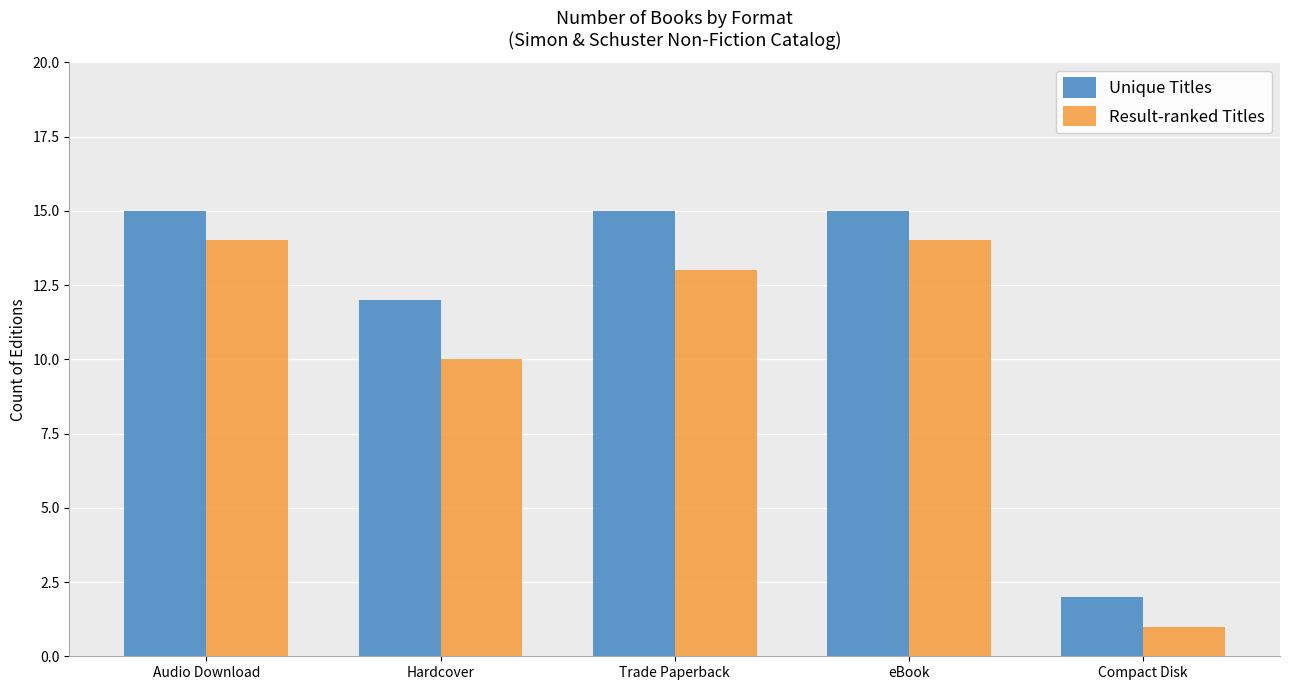

What is the total value across all series at Audio Download?

29